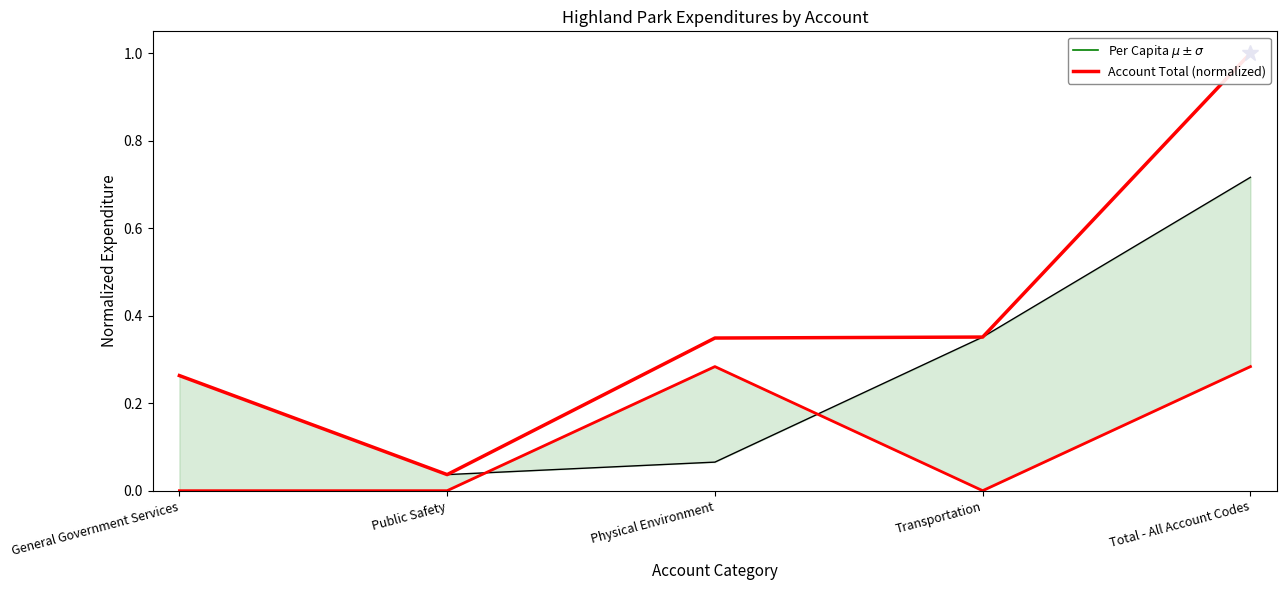

Count the number of data series in this chart.

2